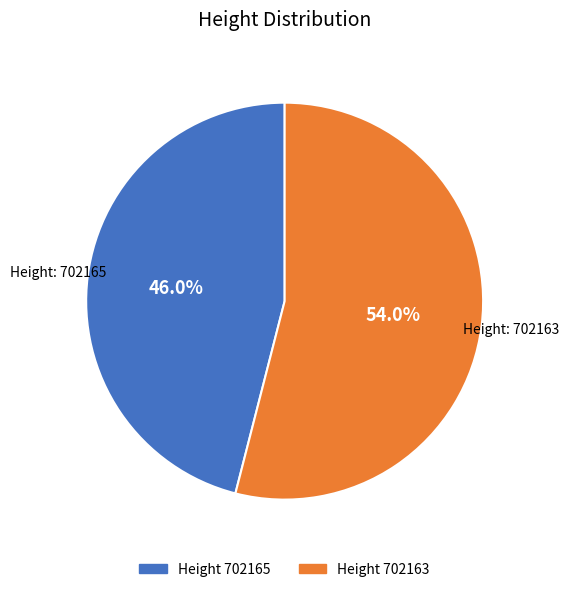

Does any single category account for the majority?

Yes